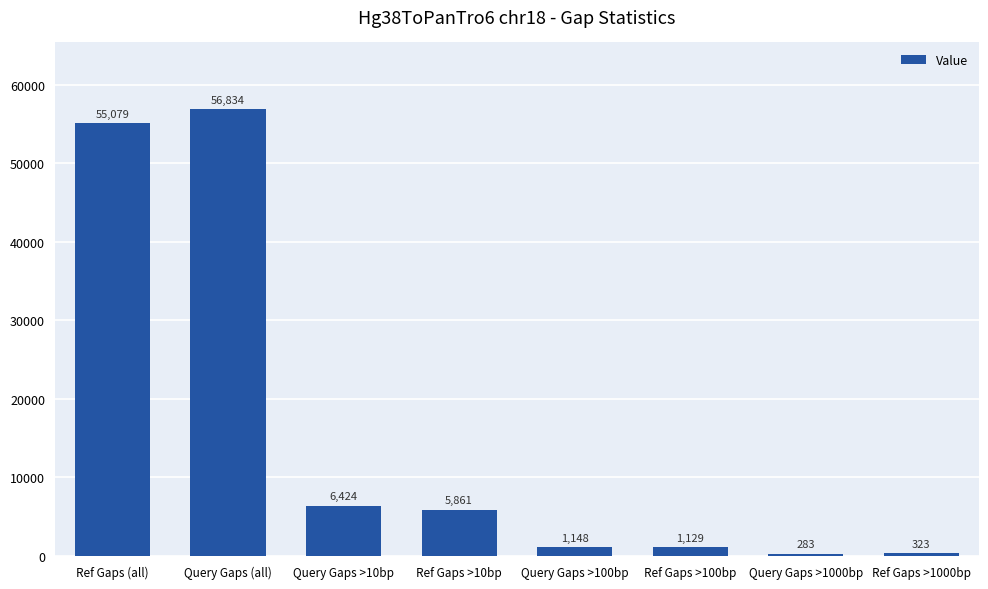

How many data points does each series have?

8